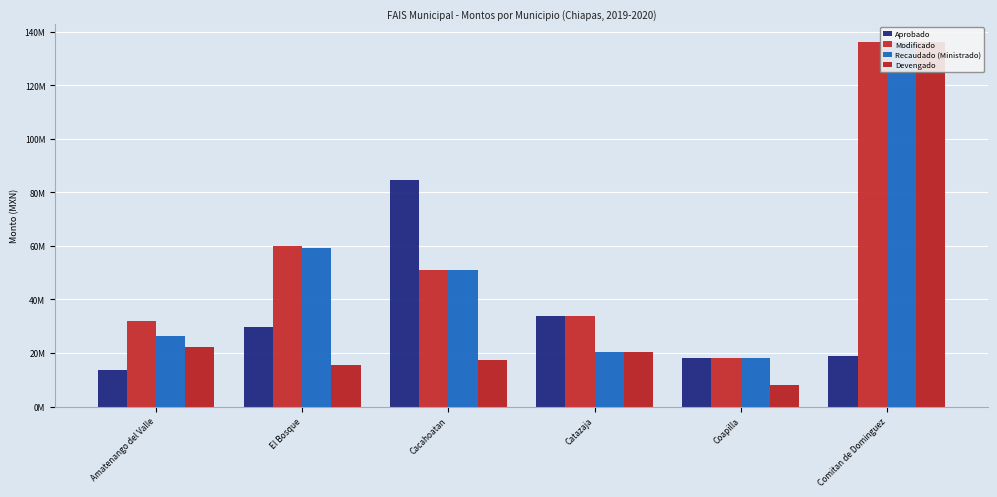

What is the highest value of the Recaudado (Ministrado) series?

136225734.1